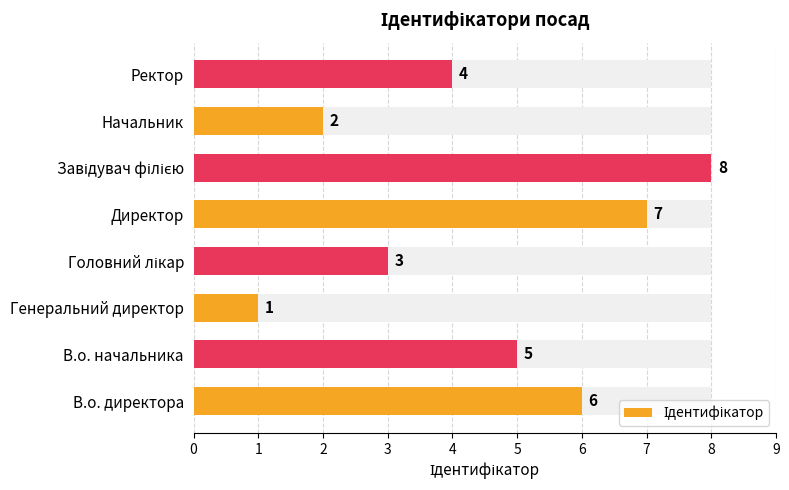

What is the smallest value displayed?

1